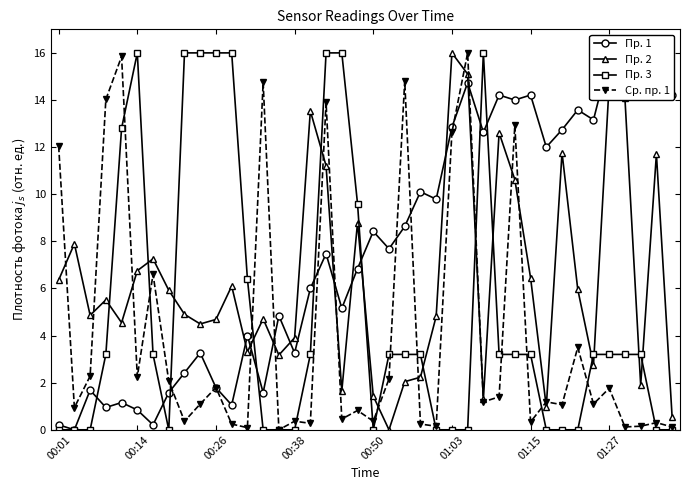

True or false: Пр. 3 has more than 1 points higher than both neighbors.

True